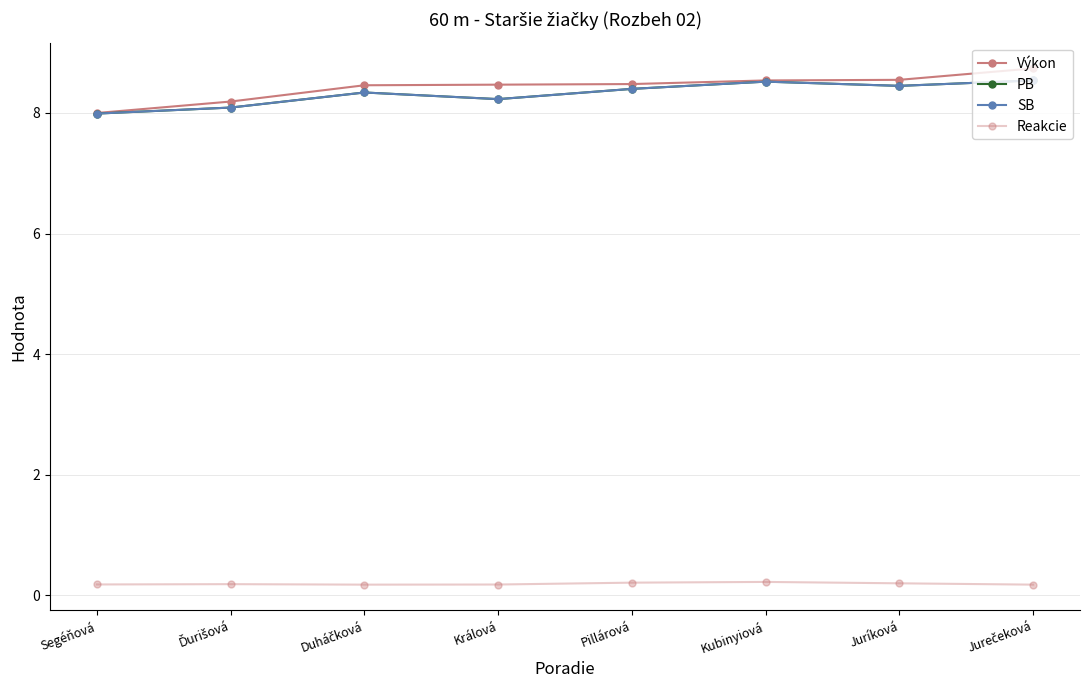

Is this an area chart (filled region under the line)?

No